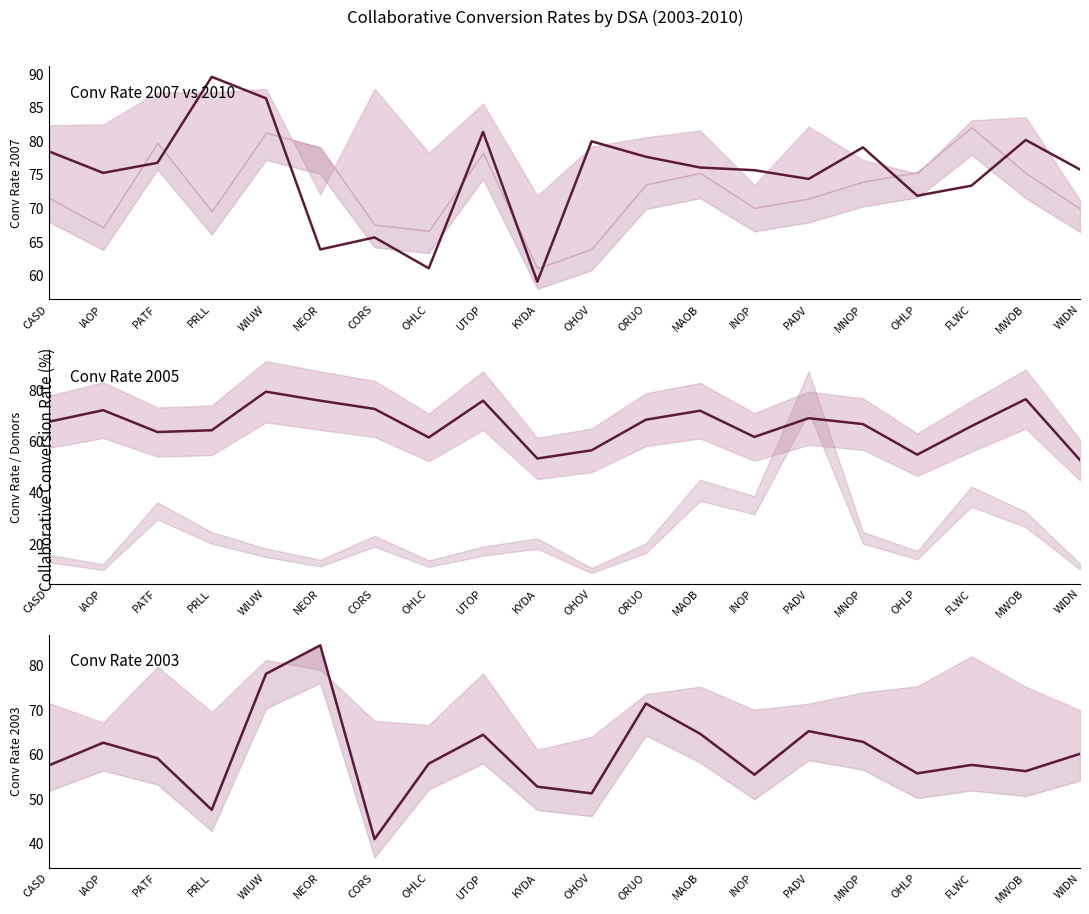

In Conversion Rate 2007, how many points are higher than both neighbors (excluding endpoints)?

6